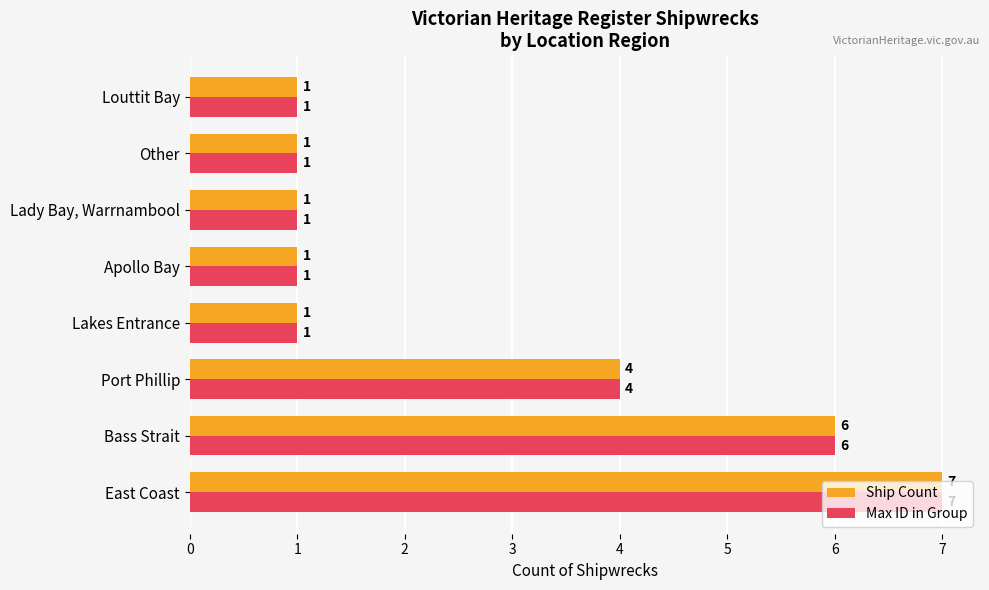

At how many categories does at least one series exceed 2?

3